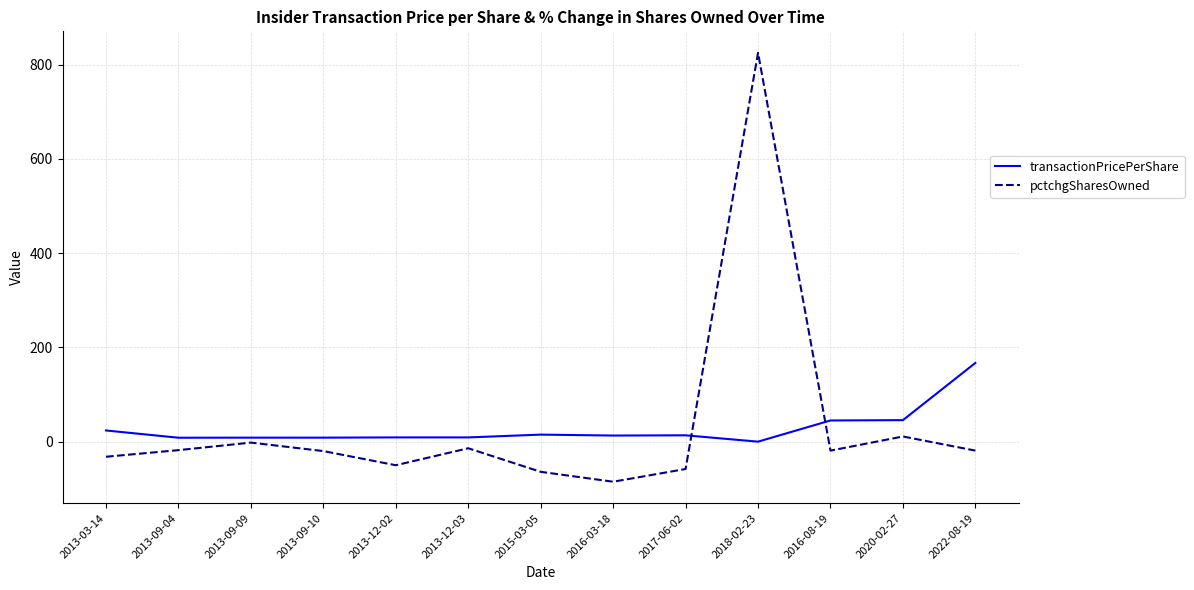

At how many categories does at least one series exceed 80?

2